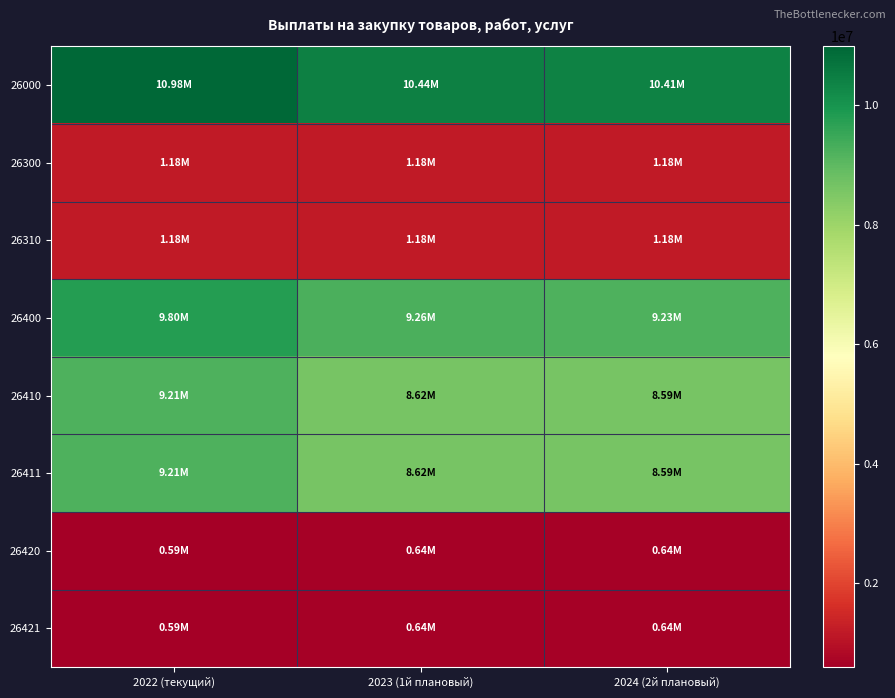

How many distinct data groups are displayed?

8